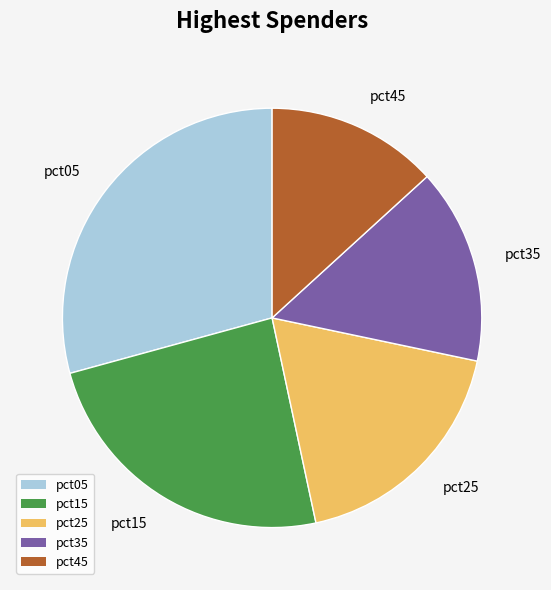

How many segments does this pie chart have?

5